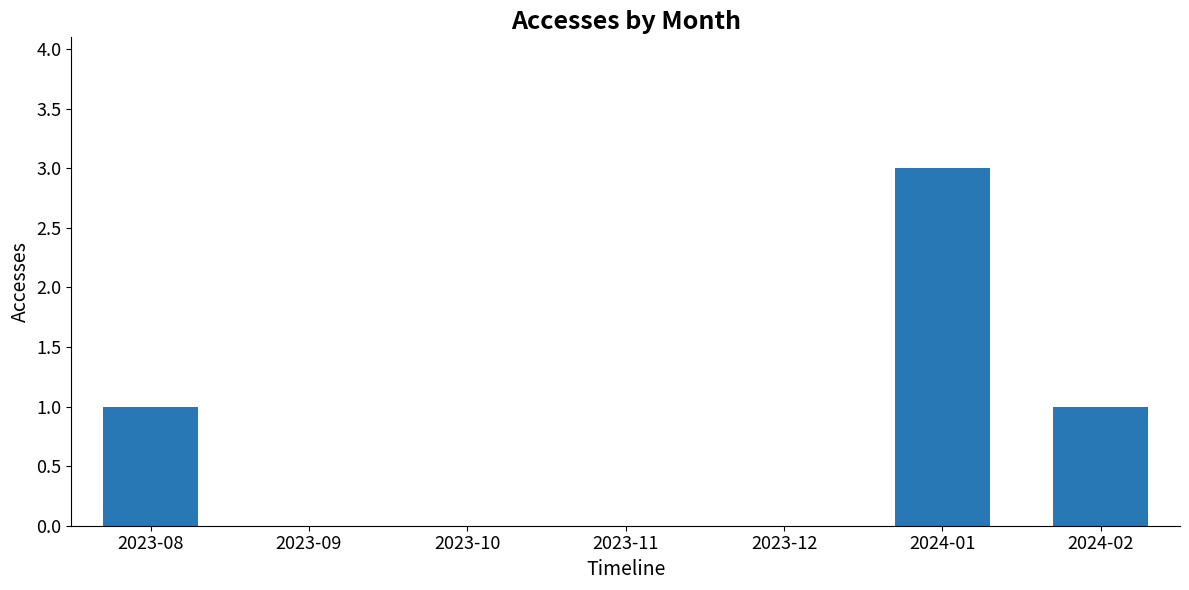

Which category has the highest value across all series?

2024-01